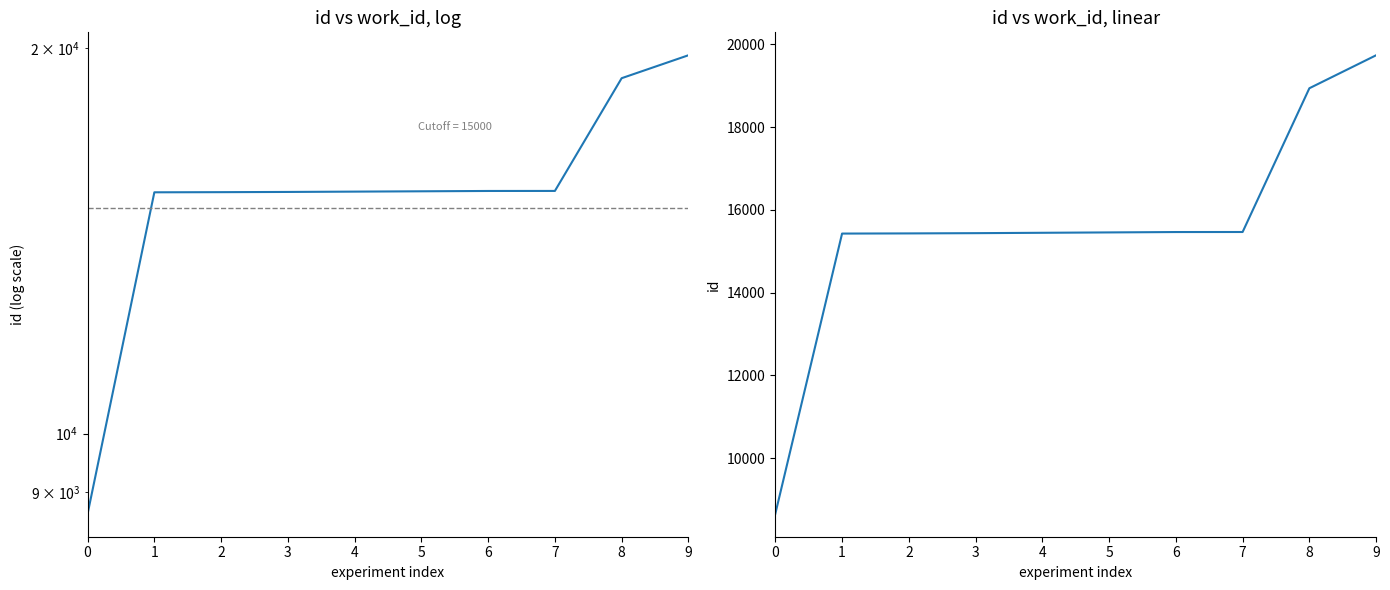

What is the minimum value shown in the chart?

8658